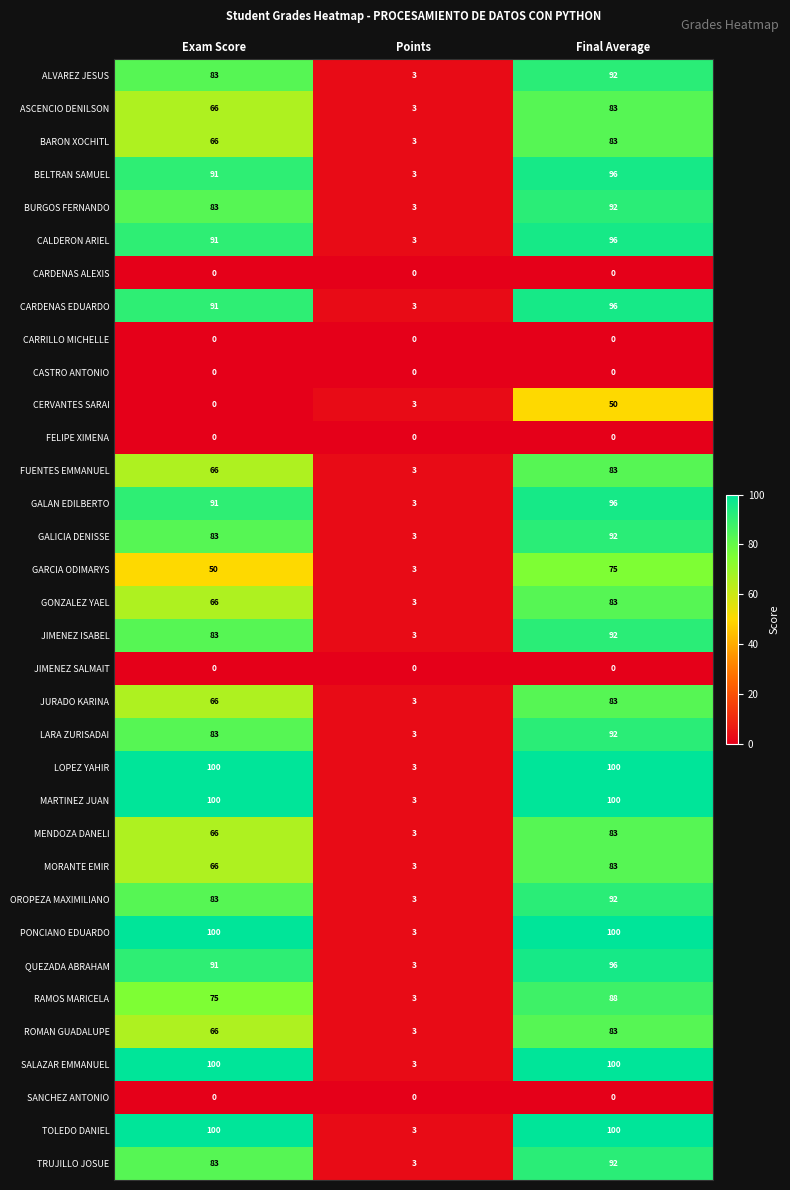

Is it true that BELTRAN SAMUEL equals 159 at Exam Score?

False